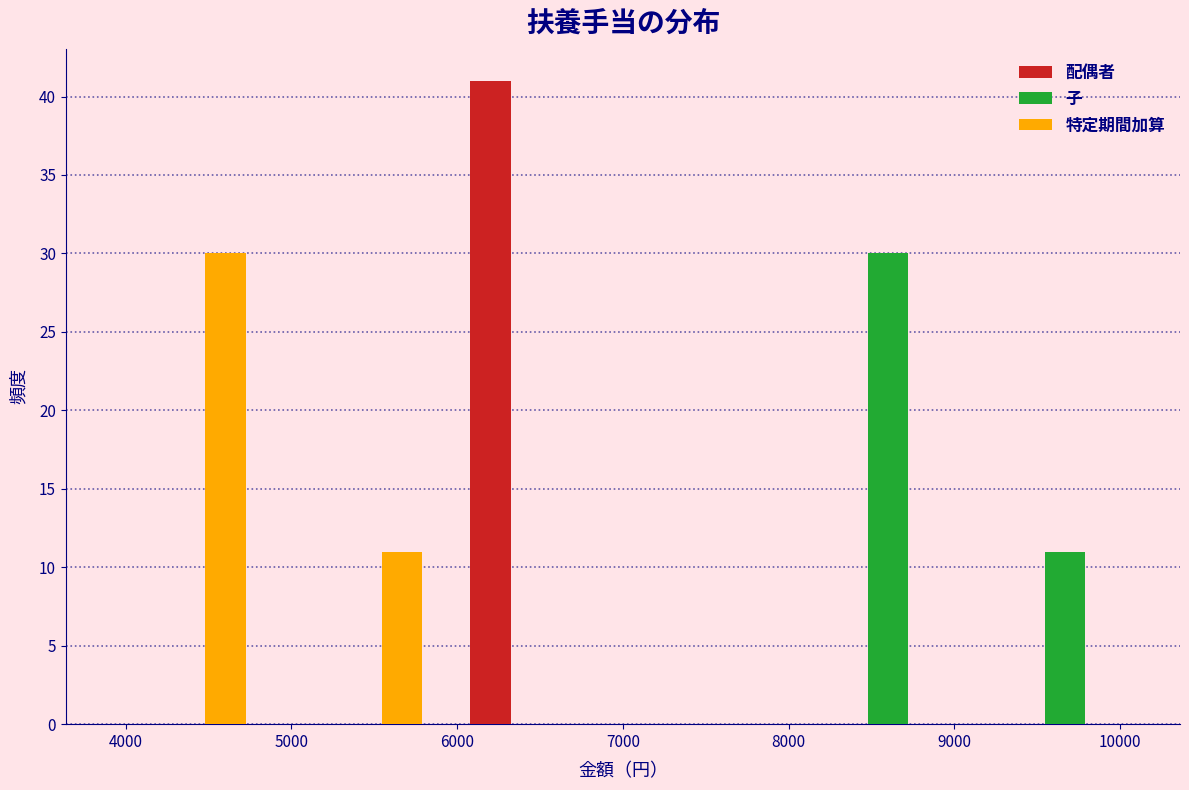

Reading left to right, list every range on the x-axis with the height of the bar of each series over it. Neither the bar edges nor the heights are printed on the chart, so give them approximately, as read against the axes.

3800 to 4900: 配偶者=0	子=0	特定期間加算=30
4900 to 5900: 配偶者=0	子=0	特定期間加算=11
5900 to 7000: 配偶者=41	子=0	特定期間加算=0
7000 to 8100: 配偶者=0	子=0	特定期間加算=0
8100 to 9100: 配偶者=0	子=30	特定期間加算=0
9100 to 10200: 配偶者=0	子=11	特定期間加算=0